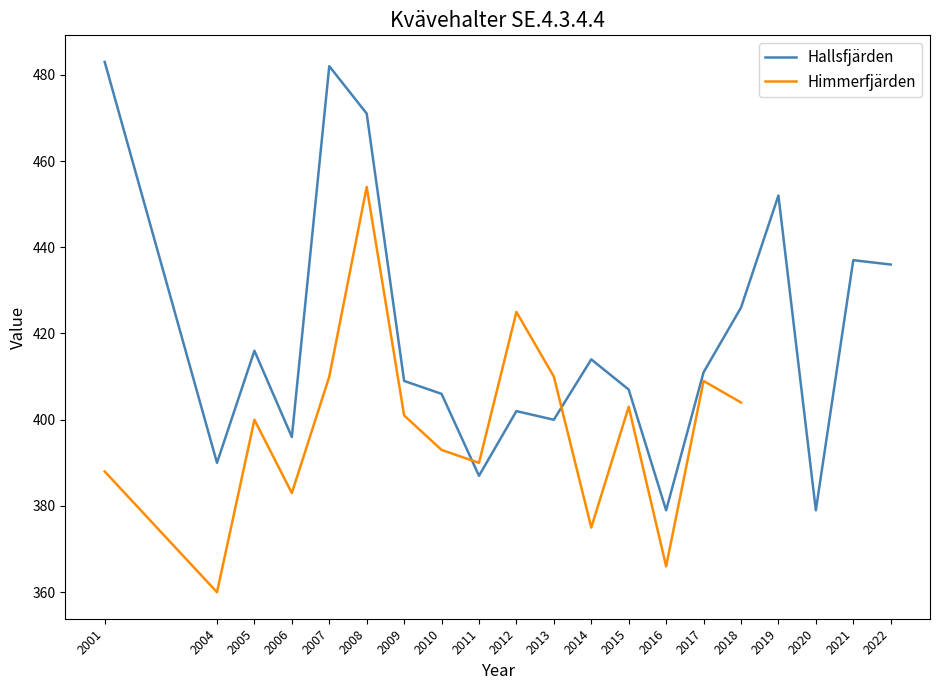

Reading right to left, transcribe all the data shown in this chart.

2022=436	2021=437	2020=379	2019=452	2018=426	2017=411	2016=379	2015=407	2014=414	2013=400	2012=402	2011=387	2010=406	2009=409	2008=471	2007=482	2006=396	2005=416	2004=390	2001=483